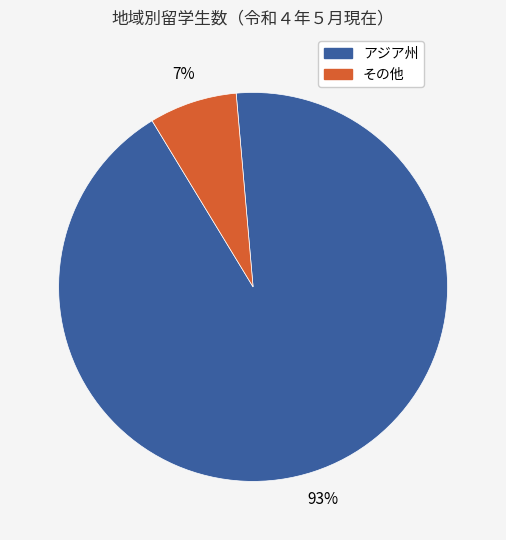

To the nearest percent, what is the average slice percentage?

50%